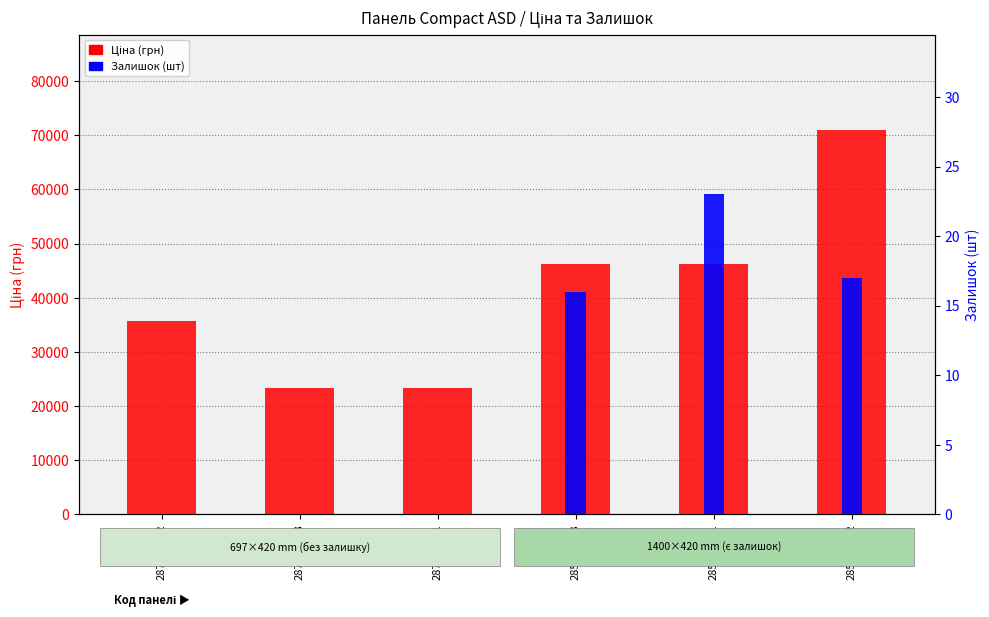

Is it true that Ціна equals 46143.9 at 285652231?

True